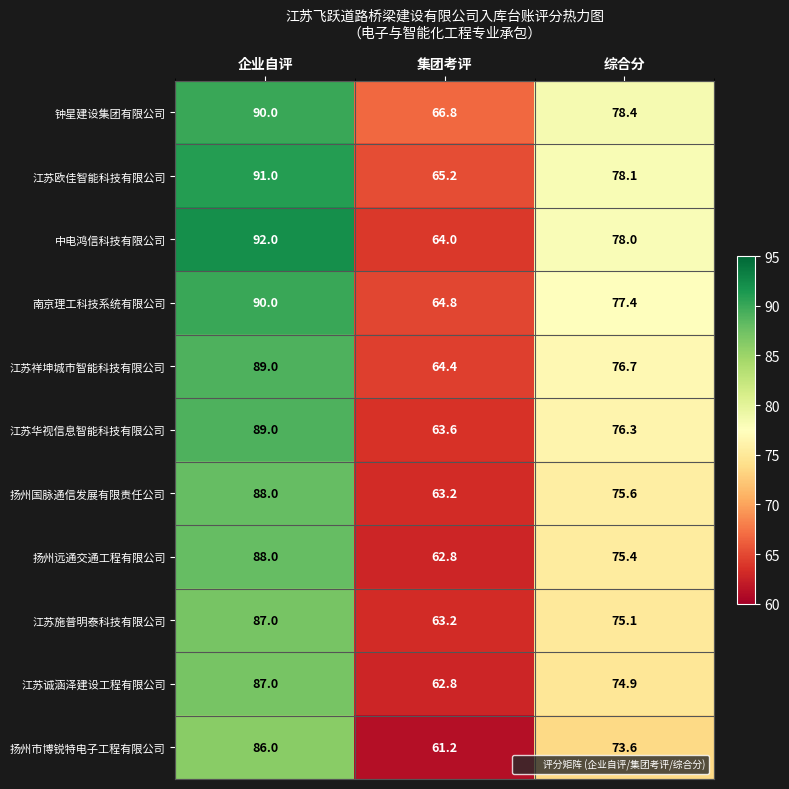

At which label is 中电鸿信科技有限公司 closest to 78?

综合分